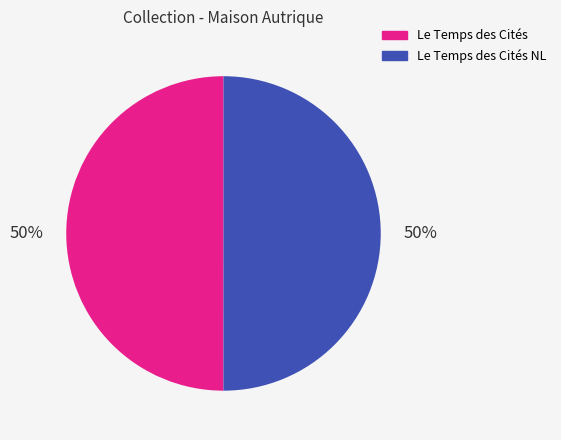

To the nearest percent, what portion does Le Temps des Cités NL represent?

50%